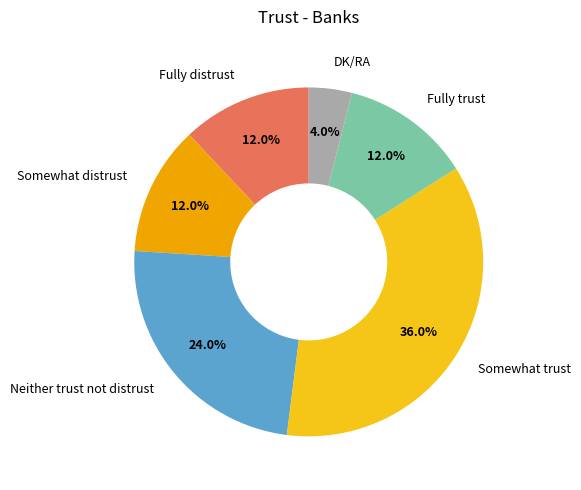

How much of the chart is everything except DK/RA?

96.0%